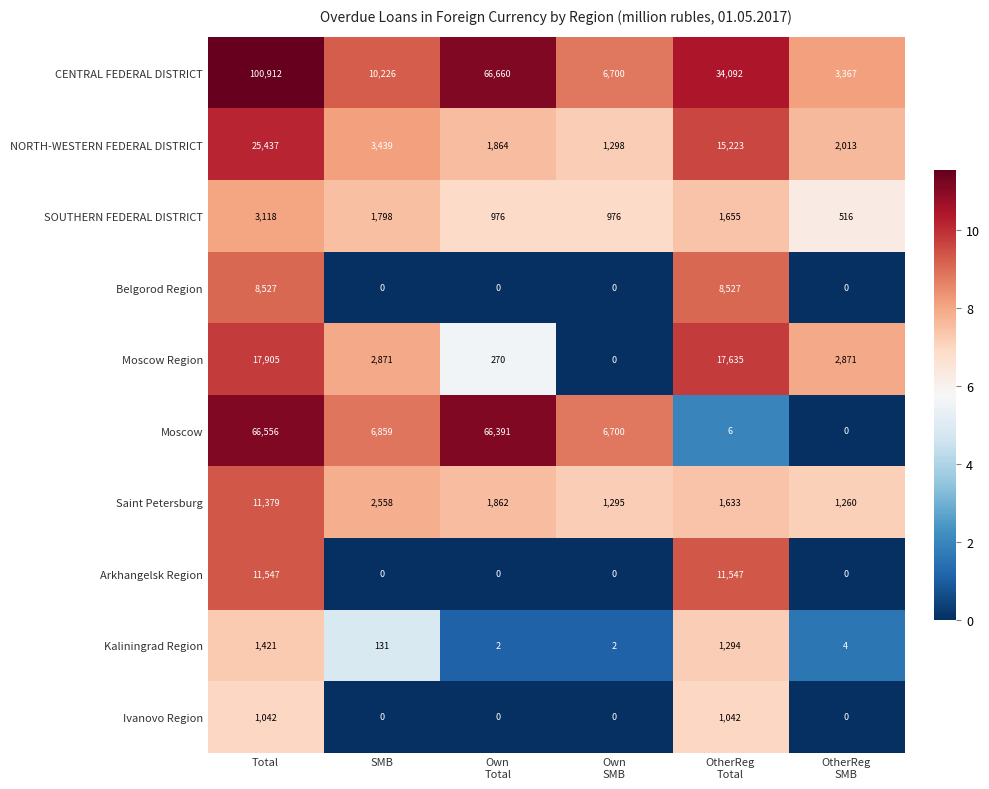

At which label is Kaliningrad Region closest to 711?

SMB